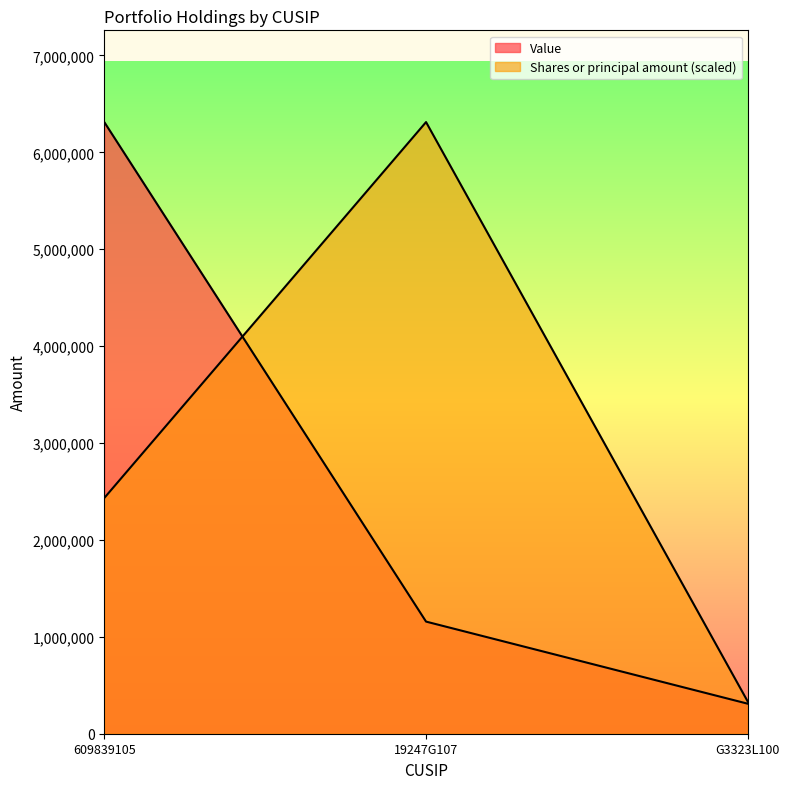

Which series has the widest spread of values?

Value